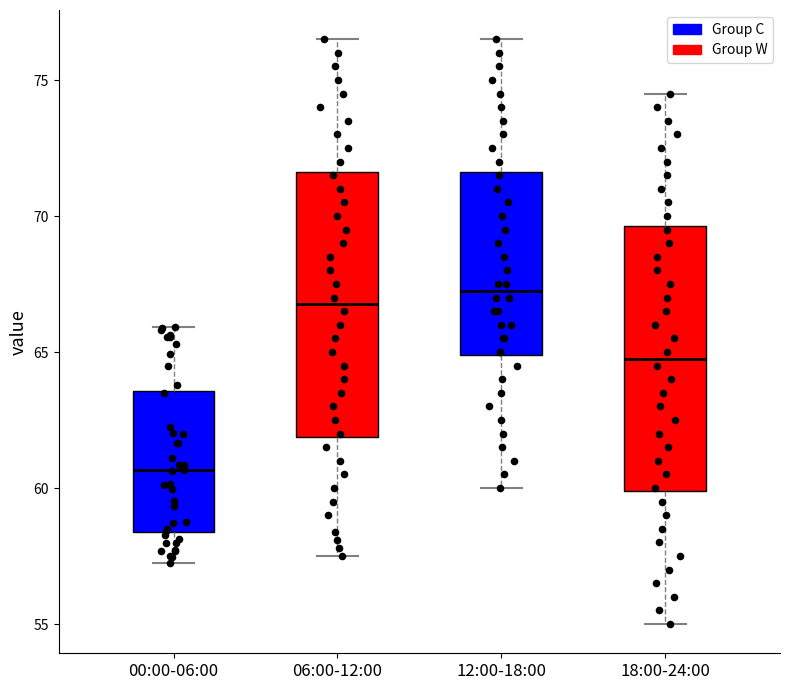

Which box's median line is the lowest?

00:00-06:00